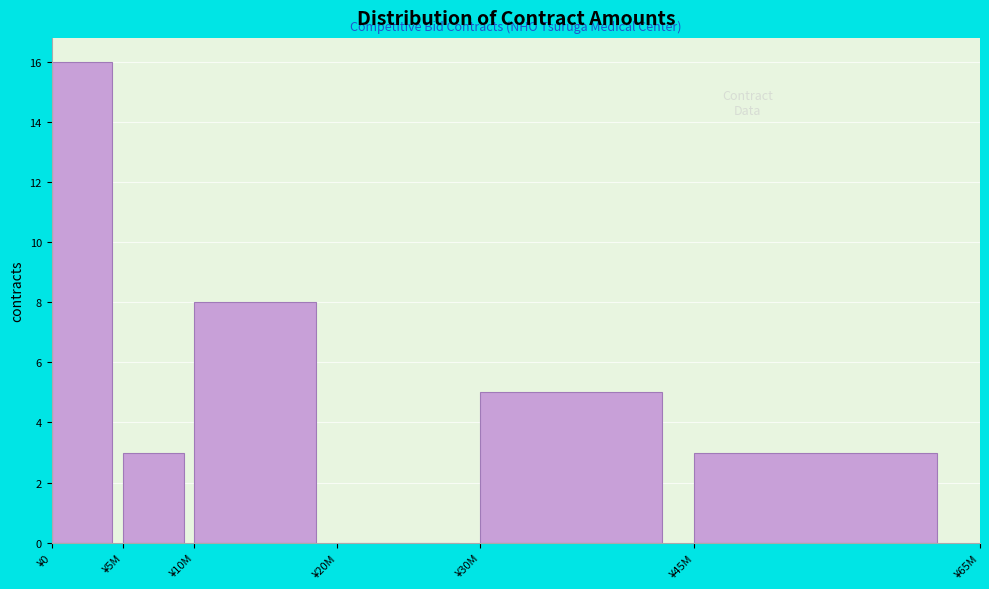

Reading left to right, extract all data points from this chart.

¥0=16	¥5M=3	¥10M=8	¥20M=0	¥30M=5	¥45M=3